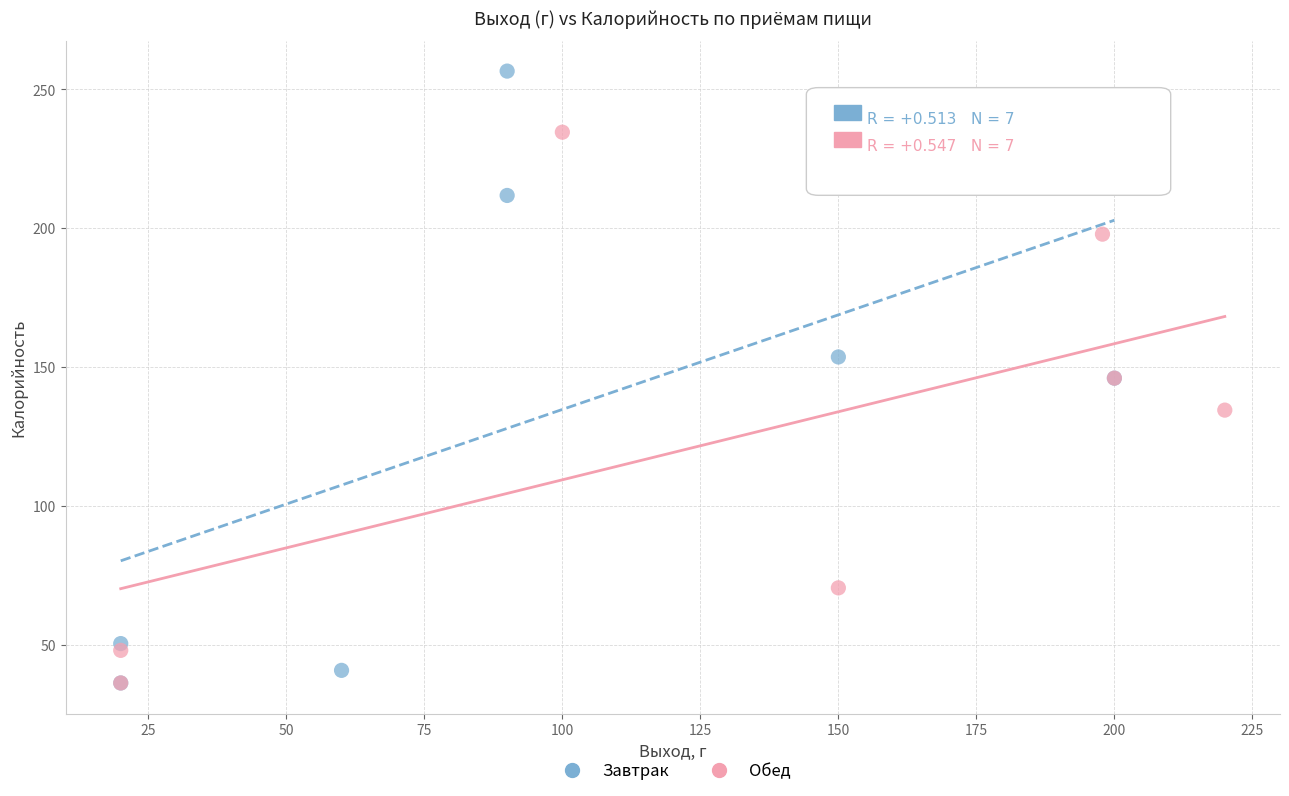

Which series reaches the maximum Y coordinate?

Завтрак